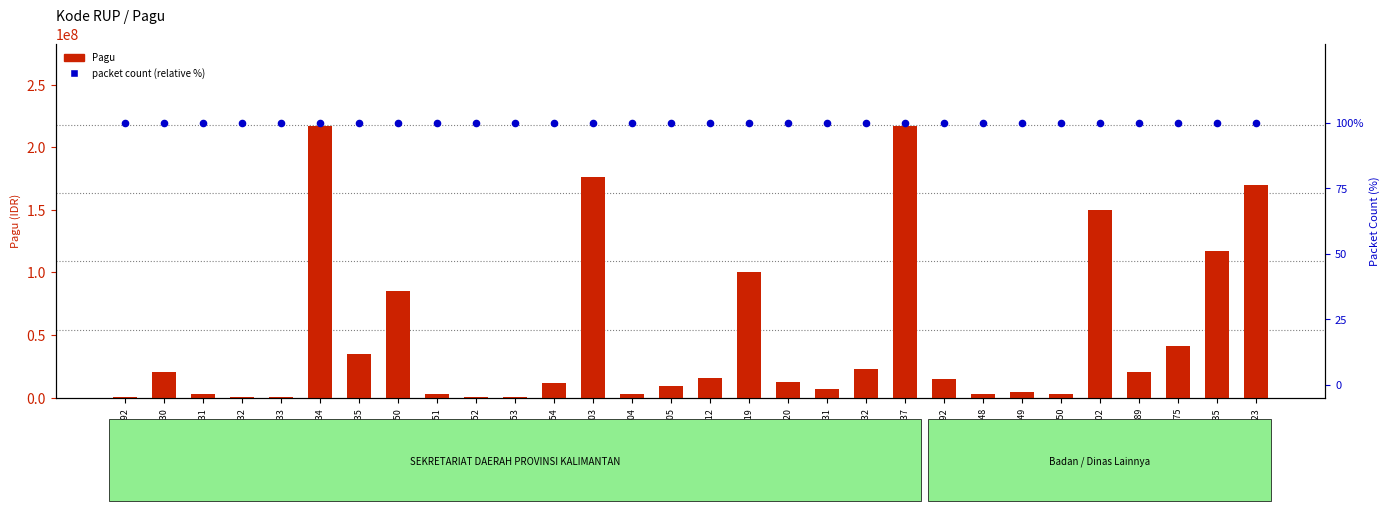

What are all the series names shown in the legend?

Pagu, packet count (relative)